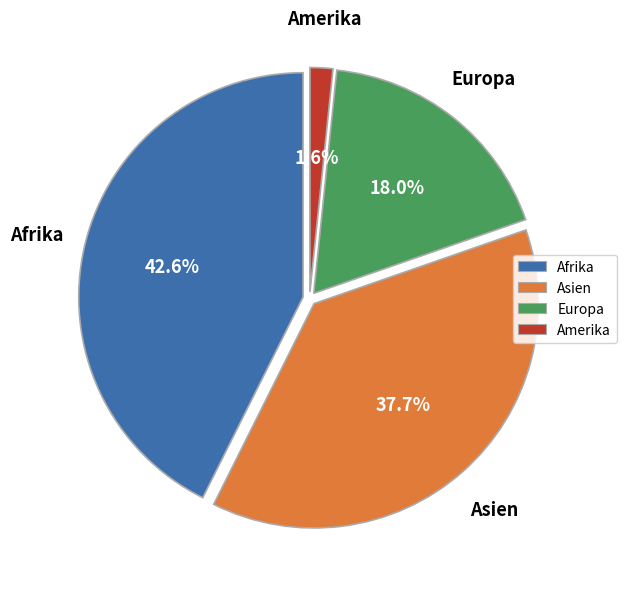

Count the number of slices in the pie.

4